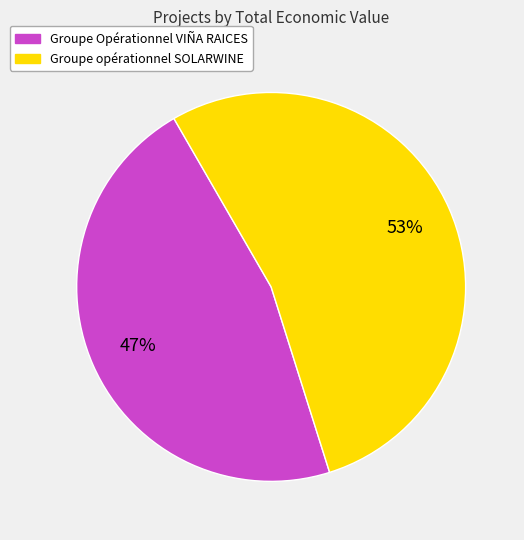

Do Groupe opérationnel SOLARWINE and Groupe Opérationnel VIÑA RAICES together represent more than half of the pie?

Yes